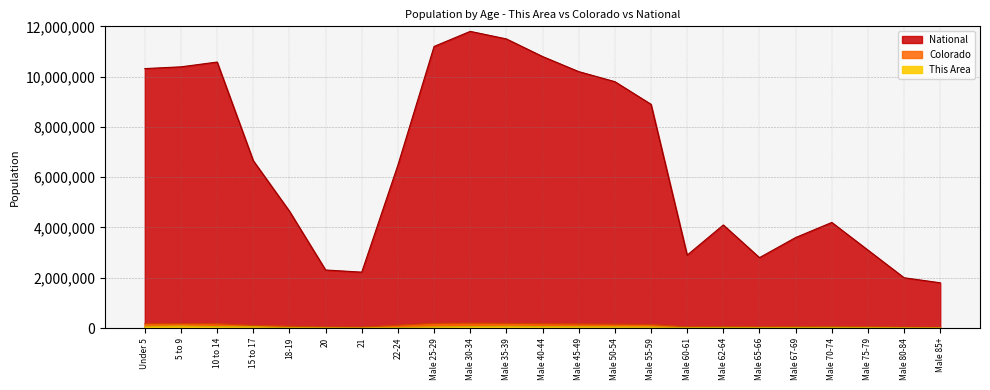

Rank the categories by National value from highest to lowest.

Male 30-34, Male 35-39, Male 25-29, Male 40-44, 10 to 14, 5 to 9, Under 5, Male 45-49, Male 50-54, Male 55-59, 15 to 17, 22-24, 18-19, Male 70-74, Male 62-64, Male 67-69, Male 75-79, Male 60-61, Male 65-66, 20, 21, Male 80-84, Male 85+